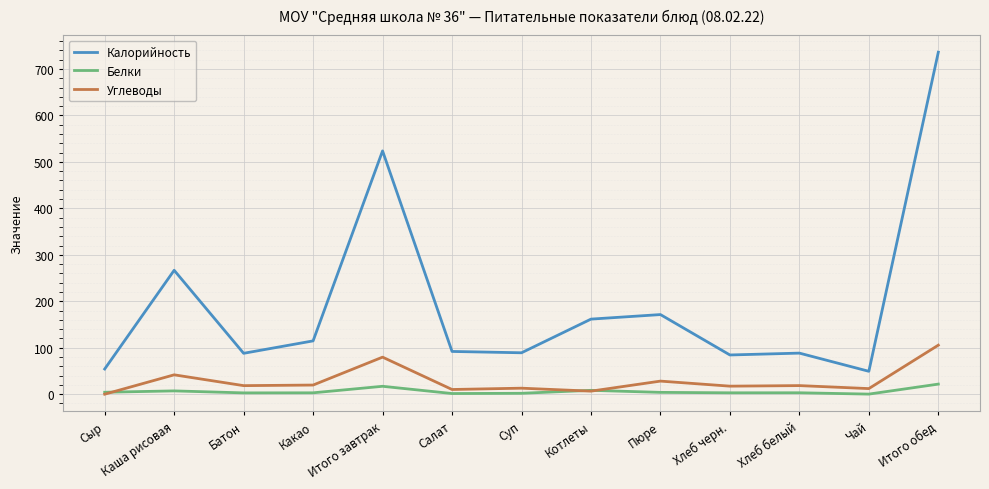

List the series in order of their peak value, highest first.

Калорийность, Углеводы, Белки